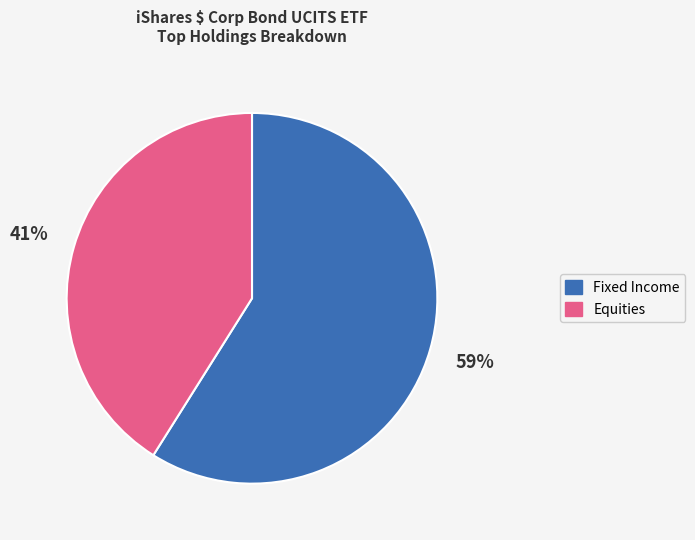

Does any single category account for the majority?

Yes